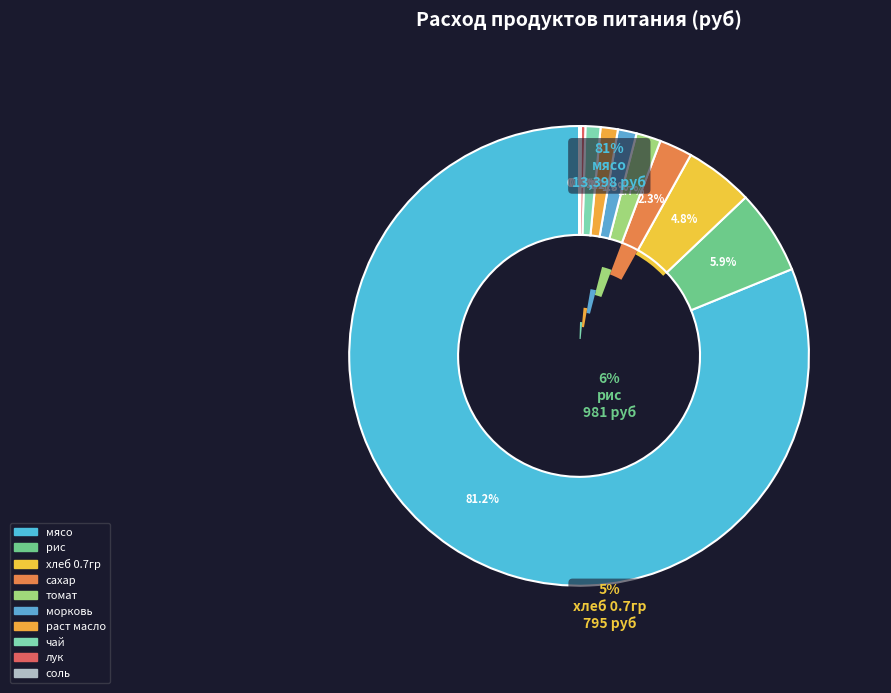

Count the number of slices in the pie.

10